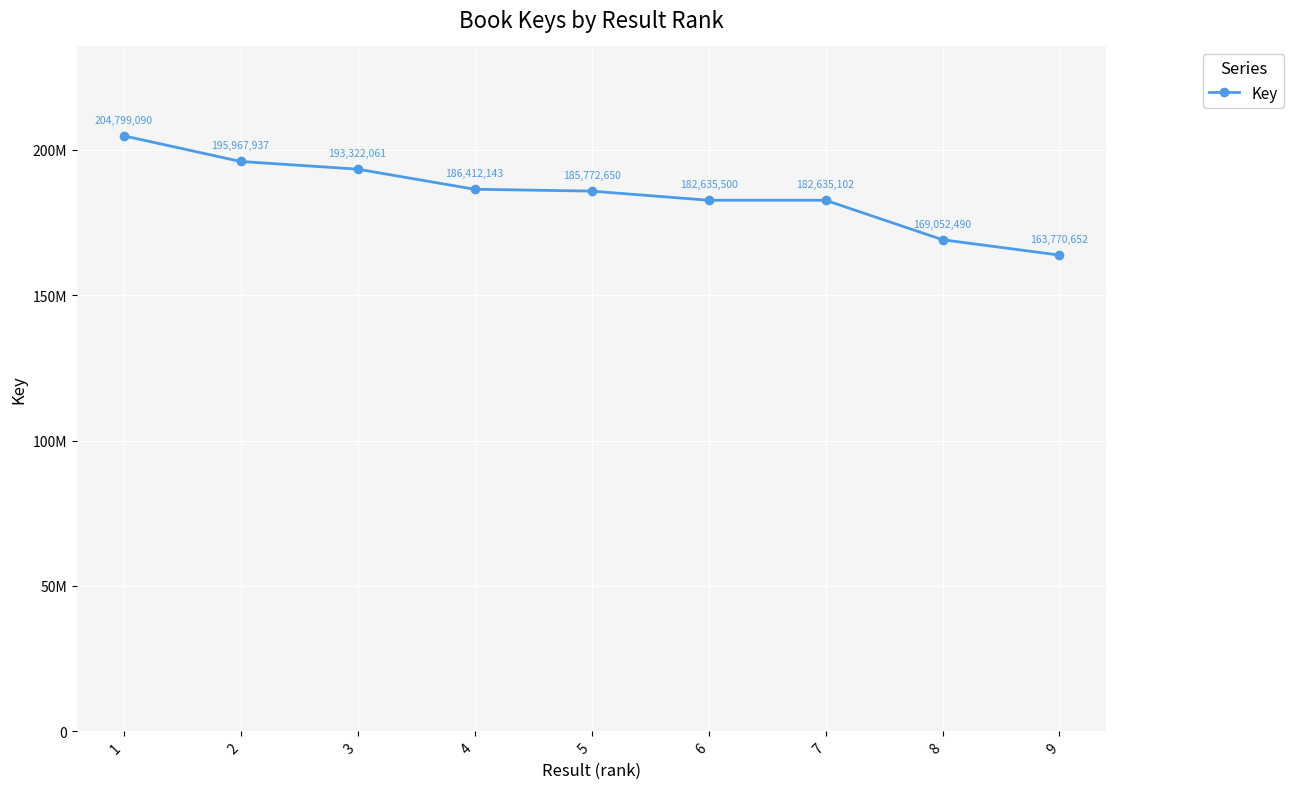

How many distinct data groups are displayed?

1